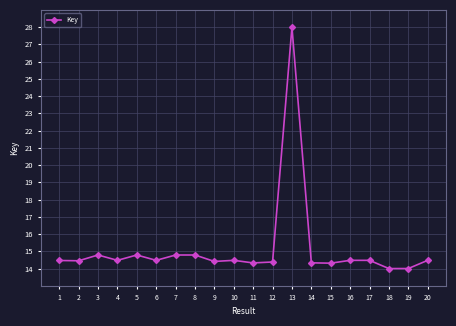

What is the smallest value displayed?

14.0